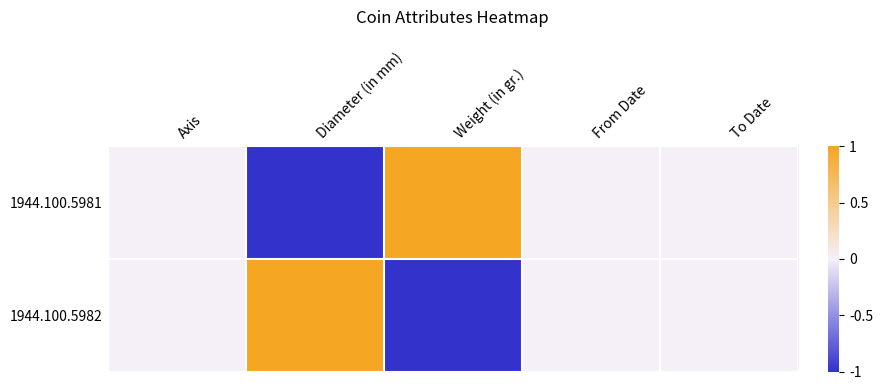

Reading left to right, list all the values displayed in this chart.

1944.100.5981: Axis=0	Diameter (in mm)=-1	Weight (in gr.)=1	From Date=0	To Date=0
1944.100.5982: Axis=0	Diameter (in mm)=1	Weight (in gr.)=-1	From Date=0	To Date=0